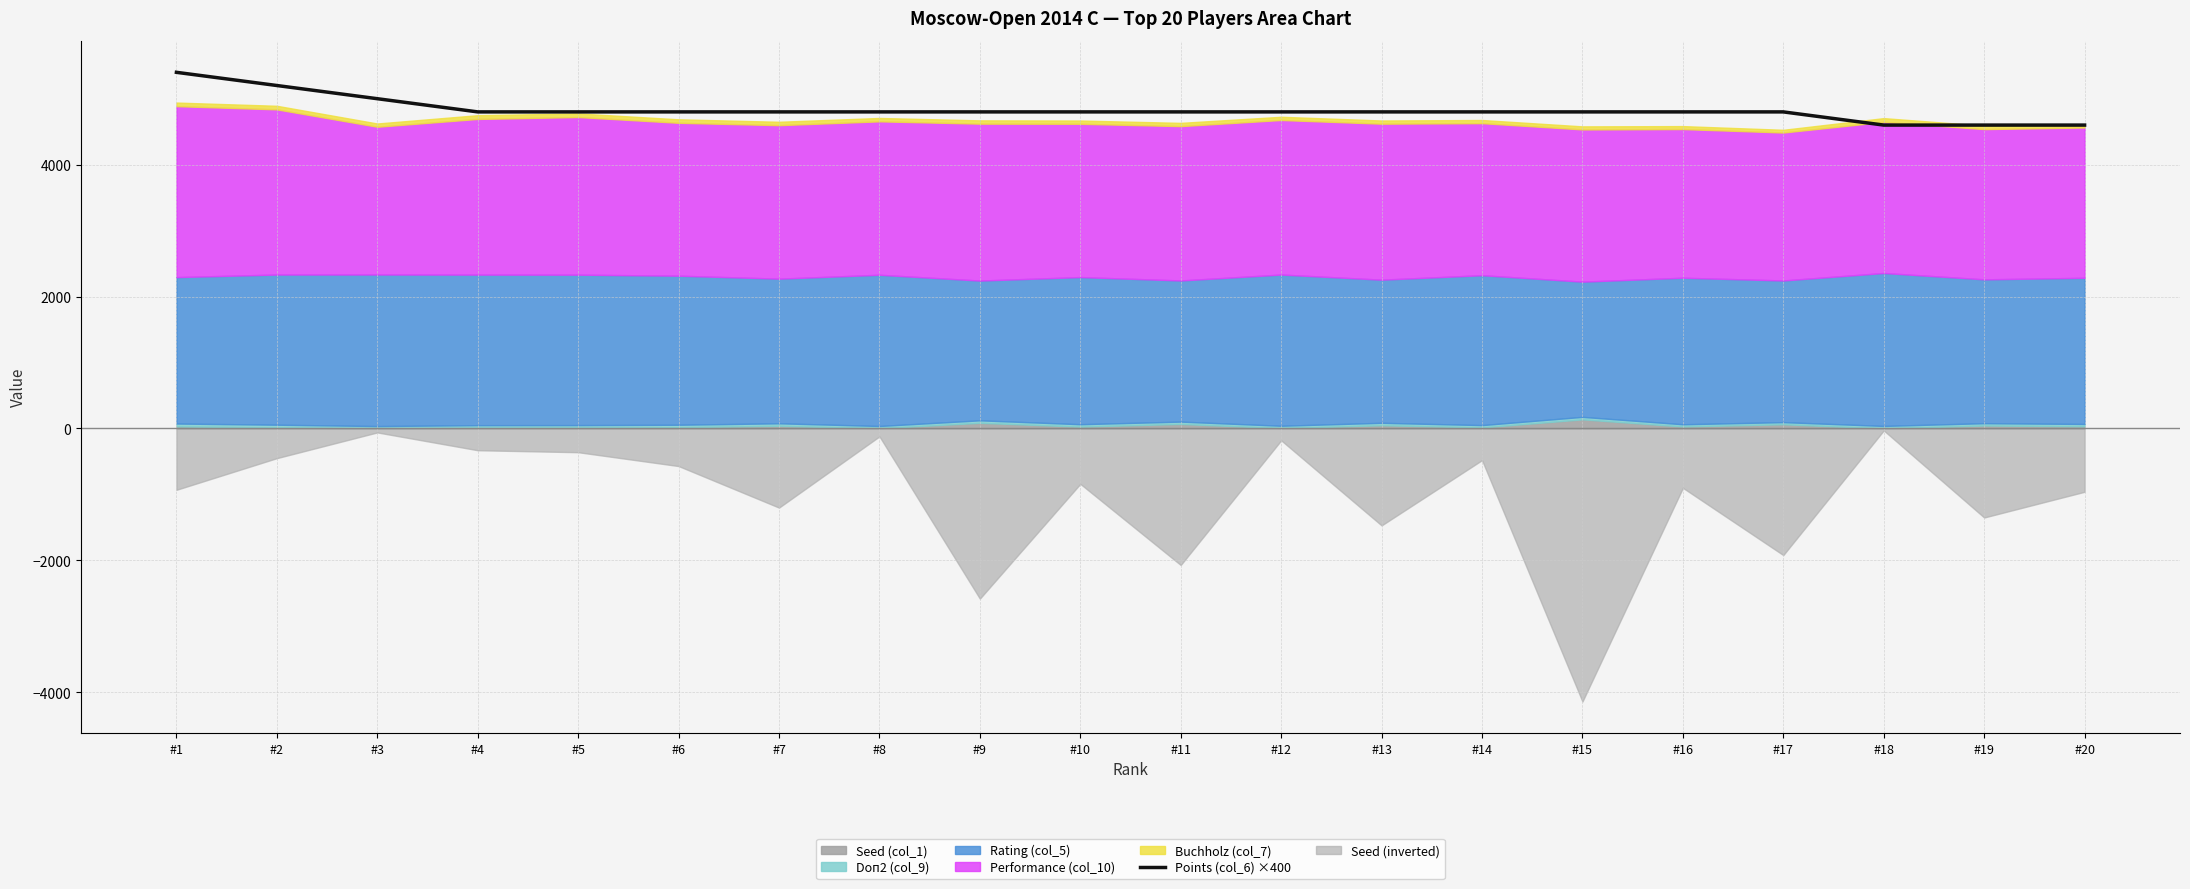

Is it true that the value at #19 is 7466?

False